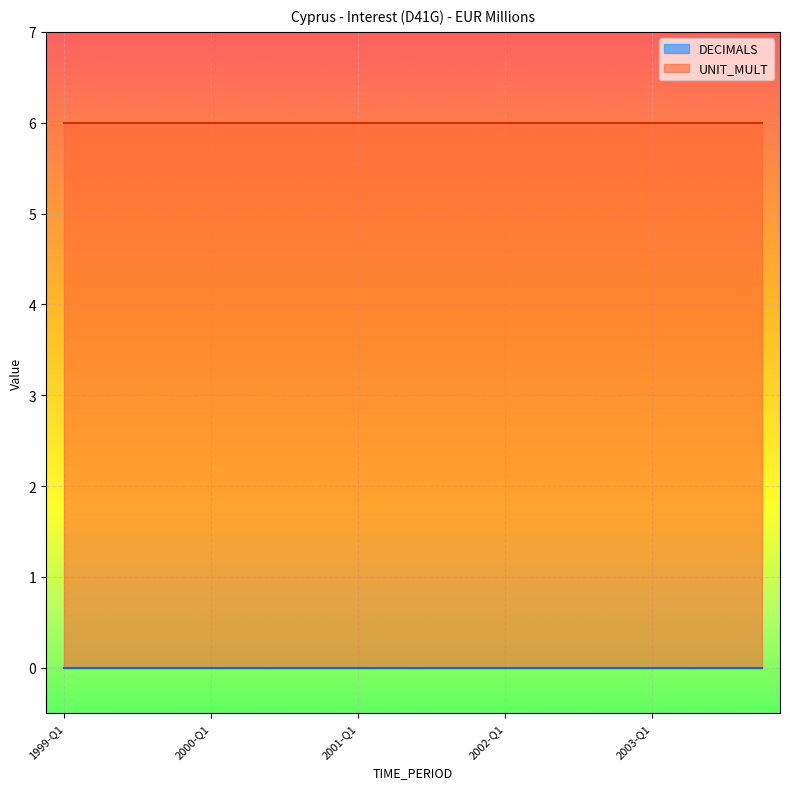

What is the label of the 6th point from the left?

2000-Q2